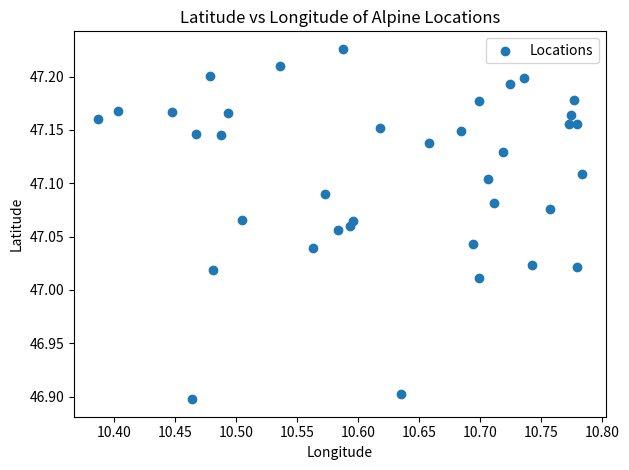

What is the range of Y values (max minus min)?

0.3